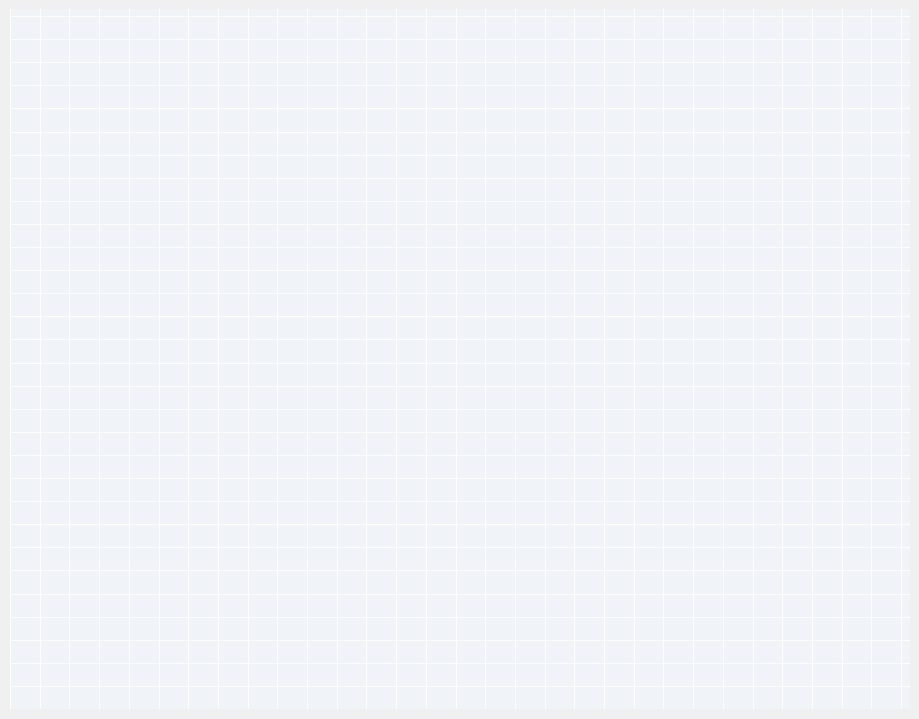

To the nearest percent, what is the difference between the largest and smallest slice percentages?

83%